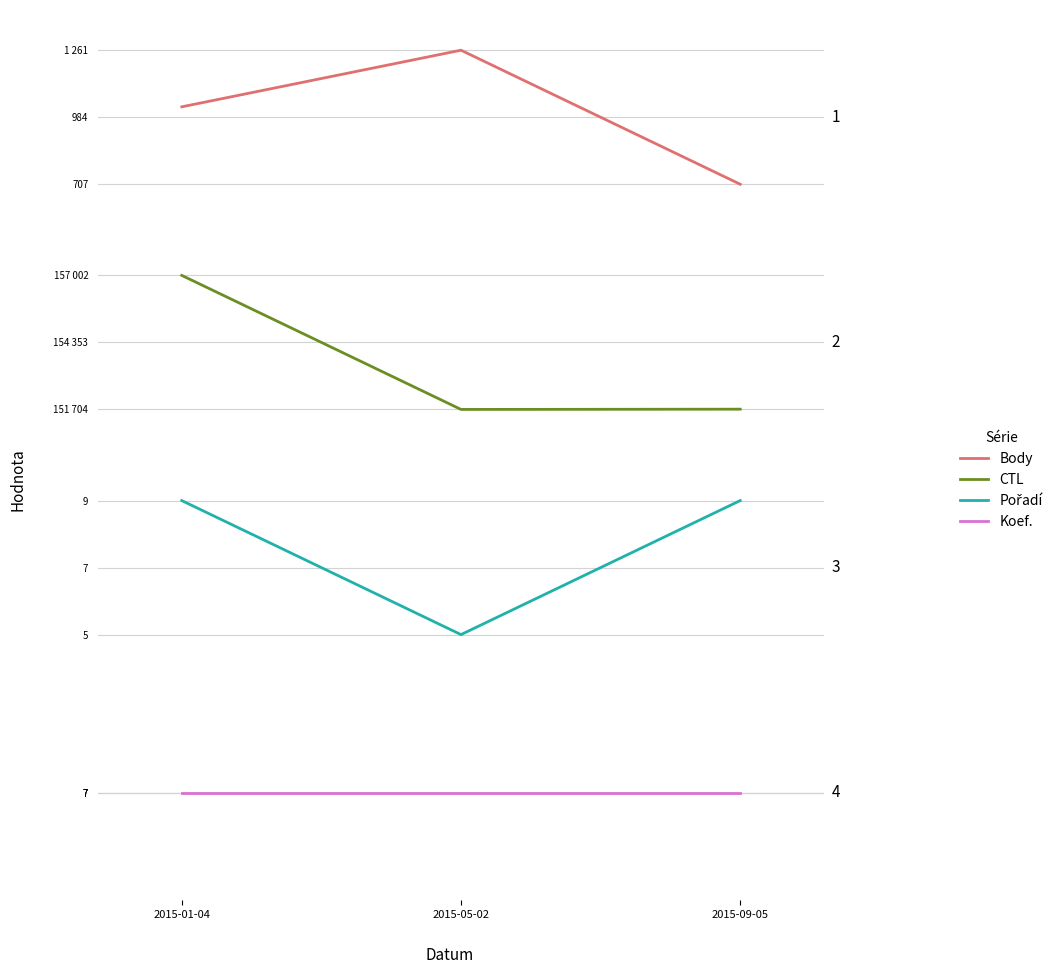

Count the Pořadí values in the range 5 to 9.

3